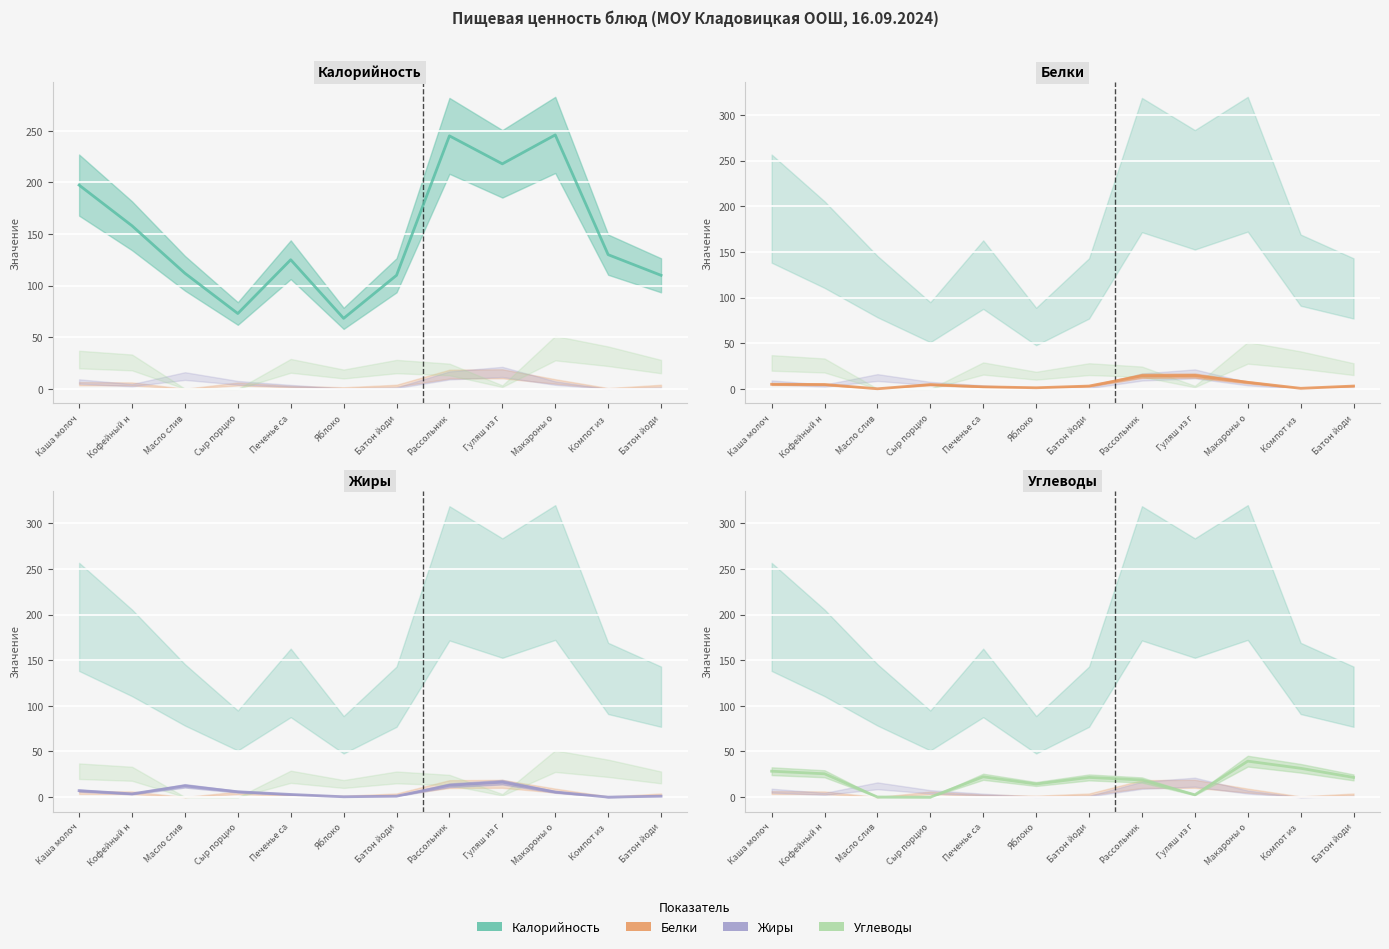

Which series ends up on top after the final intersection of Углеводы and Жиры?

Углеводы